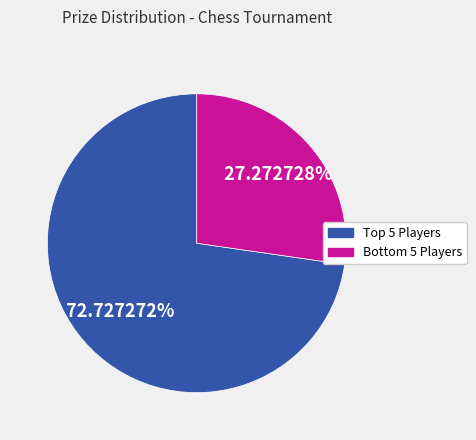

Is there a majority slice in this chart?

Yes